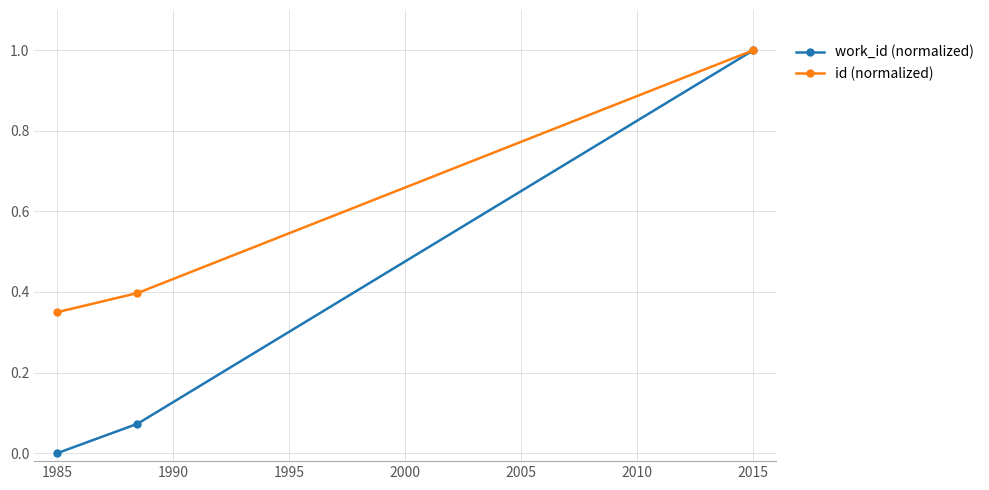

What is the value of the work_id (normalized) point at the 3rd from the left?

1.0